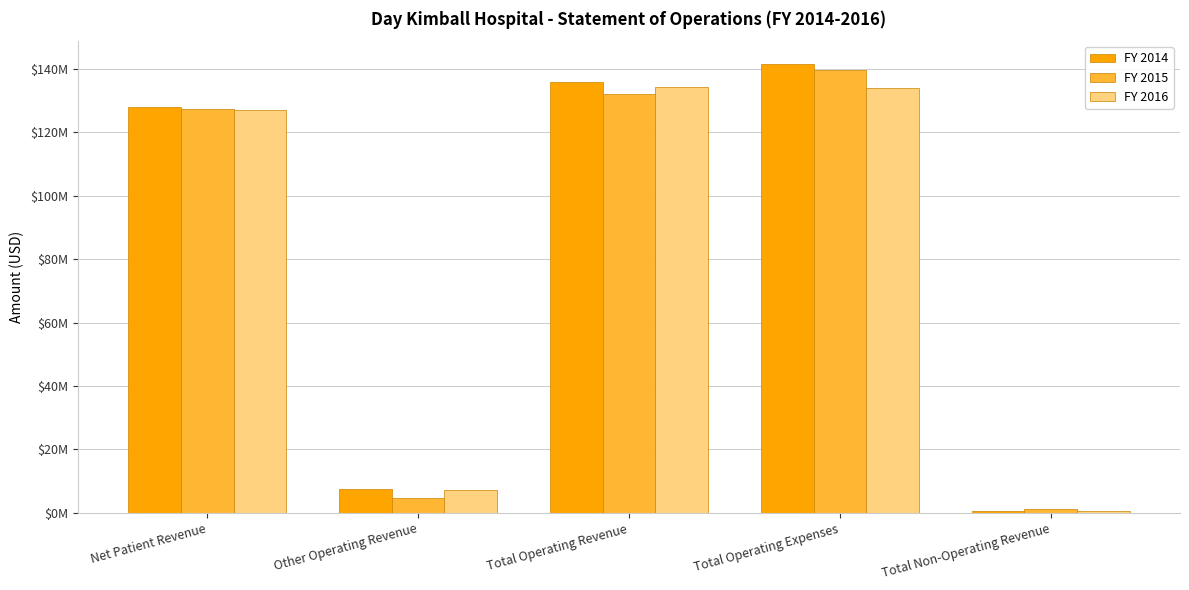

What position from the right is Net Patient Revenue?

5